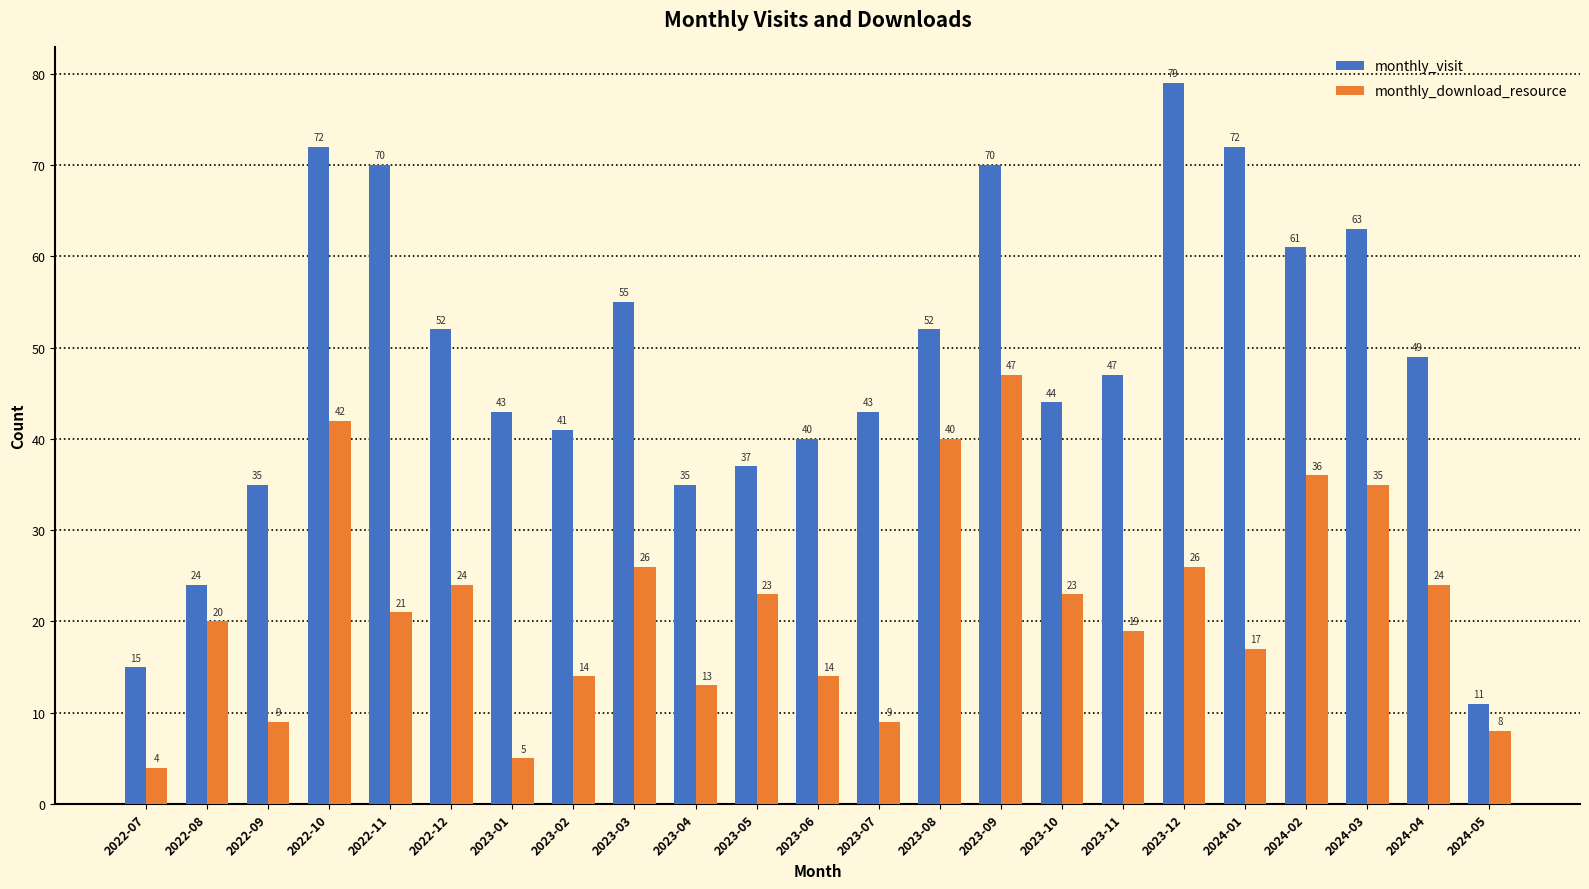

What is the label of the 10th bar from the left?

2023-04